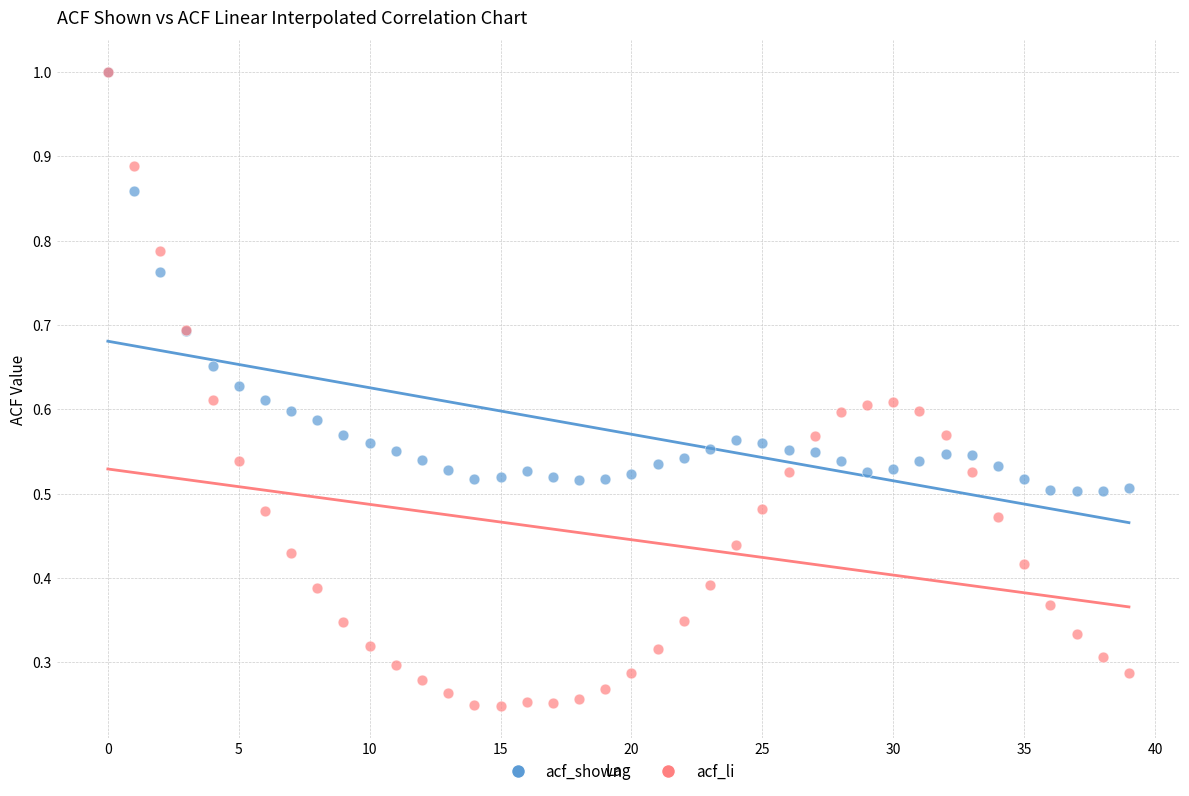

Which series has the widest spread of Y values?

acf_li